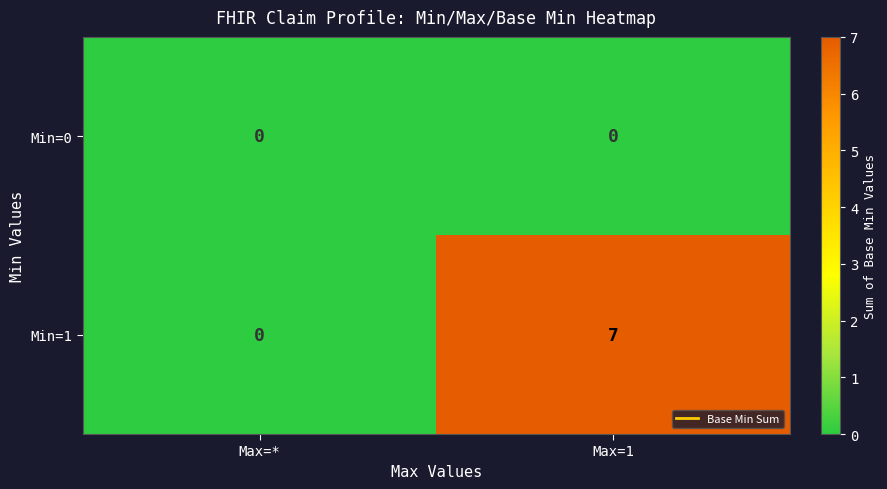

Which series changed the most between Max=* and Max=1?

Min=1